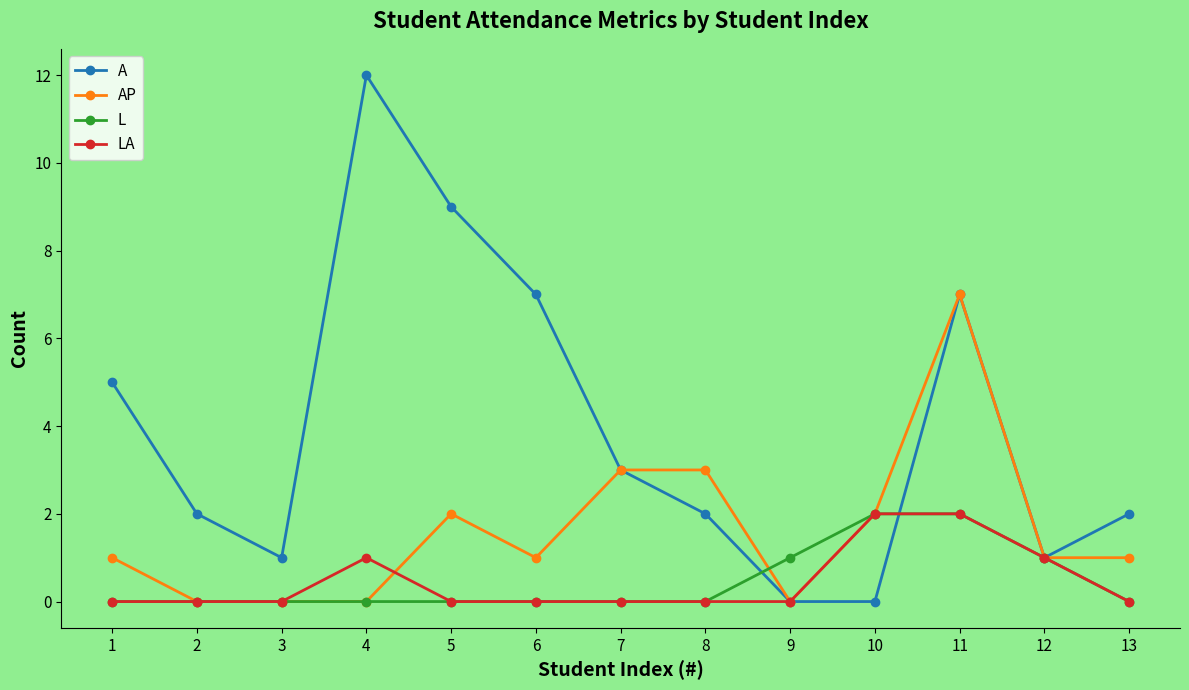

Is it true that L equals 0 at 4?

True